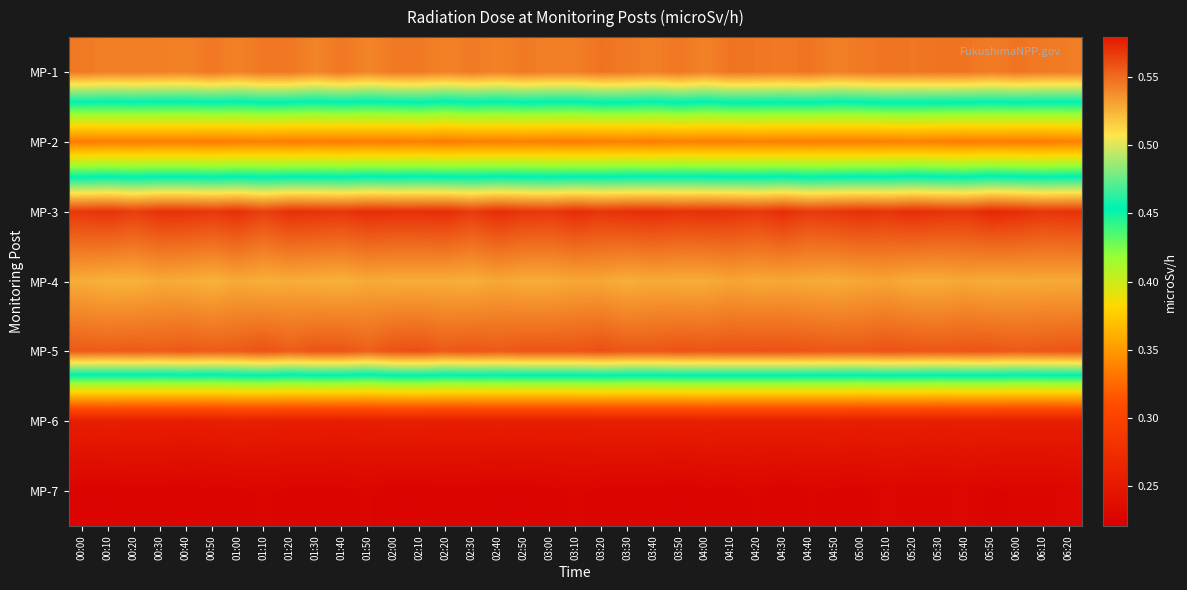

Reading left to right, what are all the values shown in this chart?

MP-1: 00:00=0.5	00:10=0.5	00:20=0.5	00:30=0.5	00:40=0.5	00:50=0.5	01:00=0.5	01:10=0.5	01:20=0.5	01:30=0.5	01:40=0.5	01:50=0.5	02:00=0.5	02:10=0.5	02:20=0.5	02:30=0.5	02:40=0.5	02:50=0.5	03:00=0.5	03:10=0.5	03:20=0.5	03:30=0.5	03:40=0.5	03:50=0.5	04:00=0.5	04:10=0.5	04:20=0.5	04:30=0.5	04:40=0.5	04:50=0.5	05:00=0.5	05:10=0.5	05:20=0.5	05:30=0.5	05:40=0.5	05:50=0.5	06:00=0.5	06:10=0.5	06:20=0.5
MP-2: 00:00=0.3	00:10=0.3	00:20=0.3	00:30=0.3	00:40=0.3	00:50=0.3	01:00=0.3	01:10=0.3	01:20=0.3	01:30=0.3	01:40=0.3	01:50=0.3	02:00=0.3	02:10=0.3	02:20=0.3	02:30=0.3	02:40=0.3	02:50=0.3	03:00=0.3	03:10=0.3	03:20=0.3	03:30=0.3	03:40=0.3	03:50=0.3	04:00=0.3	04:10=0.3	04:20=0.3	04:30=0.3	04:40=0.3	04:50=0.3	05:00=0.3	05:10=0.3	05:20=0.3	05:30=0.3	05:40=0.3	05:50=0.3	06:00=0.3	06:10=0.3	06:20=0.3
MP-3: 00:00=0.6	00:10=0.6	00:20=0.6	00:30=0.6	00:40=0.6	00:50=0.6	01:00=0.6	01:10=0.6	01:20=0.6	01:30=0.6	01:40=0.6	01:50=0.6	02:00=0.6	02:10=0.6	02:20=0.6	02:30=0.6	02:40=0.6	02:50=0.6	03:00=0.6	03:10=0.6	03:20=0.6	03:30=0.6	03:40=0.6	03:50=0.6	04:00=0.6	04:10=0.6	04:20=0.6	04:30=0.6	04:40=0.6	04:50=0.6	05:00=0.6	05:10=0.6	05:20=0.6	05:30=0.6	05:40=0.6	05:50=0.6	06:00=0.6	06:10=0.6	06:20=0.6
MP-4: 00:00=0.5	00:10=0.5	00:20=0.5	00:30=0.5	00:40=0.5	00:50=0.5	01:00=0.5	01:10=0.5	01:20=0.5	01:30=0.5	01:40=0.5	01:50=0.5	02:00=0.5	02:10=0.5	02:20=0.5	02:30=0.5	02:40=0.5	02:50=0.5	03:00=0.5	03:10=0.5	03:20=0.5	03:30=0.5	03:40=0.5	03:50=0.5	04:00=0.5	04:10=0.5	04:20=0.5	04:30=0.5	04:40=0.5	04:50=0.5	05:00=0.5	05:10=0.5	05:20=0.5	05:30=0.5	05:40=0.5	05:50=0.5	06:00=0.5	06:10=0.5	06:20=0.5
MP-5: 00:00=0.6	00:10=0.6	00:20=0.6	00:30=0.6	00:40=0.6	00:50=0.6	01:00=0.6	01:10=0.6	01:20=0.6	01:30=0.6	01:40=0.6	01:50=0.6	02:00=0.6	02:10=0.6	02:20=0.6	02:30=0.6	02:40=0.6	02:50=0.6	03:00=0.6	03:10=0.6	03:20=0.6	03:30=0.6	03:40=0.6	03:50=0.6	04:00=0.6	04:10=0.6	04:20=0.6	04:30=0.6	04:40=0.6	04:50=0.6	05:00=0.6	05:10=0.6	05:20=0.6	05:30=0.6	05:40=0.6	05:50=0.6	06:00=0.6	06:10=0.6	06:20=0.6
MP-6: 00:00=0.3	00:10=0.3	00:20=0.3	00:30=0.3	00:40=0.3	00:50=0.3	01:00=0.3	01:10=0.3	01:20=0.3	01:30=0.3	01:40=0.3	01:50=0.3	02:00=0.3	02:10=0.3	02:20=0.3	02:30=0.3	02:40=0.3	02:50=0.3	03:00=0.3	03:10=0.3	03:20=0.3	03:30=0.3	03:40=0.3	03:50=0.3	04:00=0.3	04:10=0.3	04:20=0.3	04:30=0.3	04:40=0.3	04:50=0.3	05:00=0.3	05:10=0.3	05:20=0.3	05:30=0.3	05:40=0.3	05:50=0.3	06:00=0.3	06:10=0.3	06:20=0.3
MP-7: 00:00=0.2	00:10=0.2	00:20=0.2	00:30=0.2	00:40=0.2	00:50=0.2	01:00=0.2	01:10=0.2	01:20=0.2	01:30=0.2	01:40=0.2	01:50=0.2	02:00=0.2	02:10=0.2	02:20=0.2	02:30=0.2	02:40=0.2	02:50=0.2	03:00=0.2	03:10=0.2	03:20=0.2	03:30=0.2	03:40=0.2	03:50=0.2	04:00=0.2	04:10=0.2	04:20=0.2	04:30=0.2	04:40=0.2	04:50=0.2	05:00=0.2	05:10=0.2	05:20=0.2	05:30=0.2	05:40=0.2	05:50=0.2	06:00=0.2	06:10=0.2	06:20=0.2